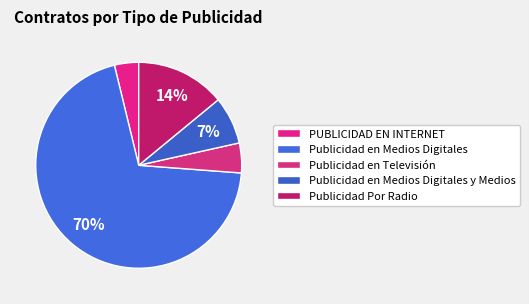

How many slices are in this pie chart?

5